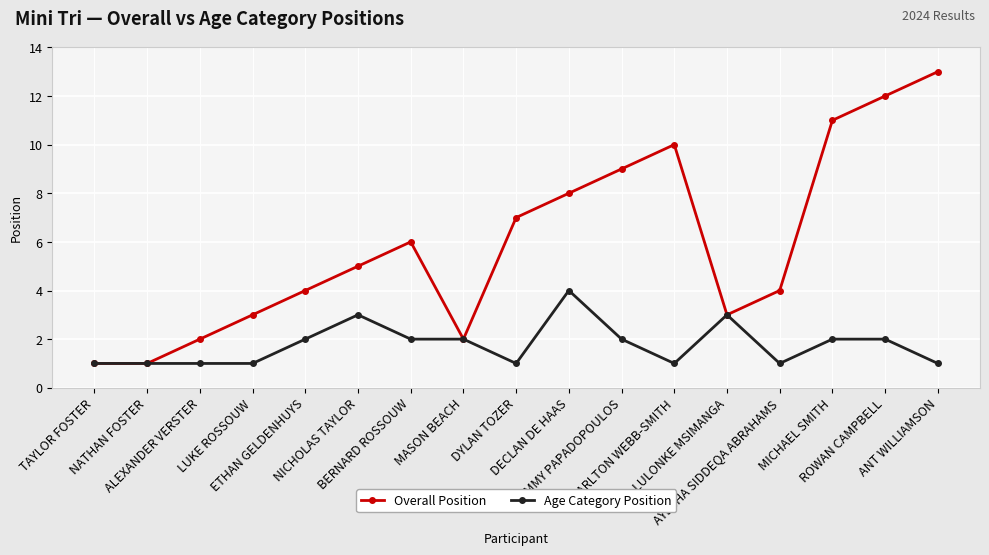

Reading left to right, transcribe all the data shown in this chart.

Overall Position: 1	1	2	3	4	5	6	2	7	8	9	10	3	4	11	12	13
Age Category Position: 1	1	1	1	2	3	2	2	1	4	2	1	3	1	2	2	1